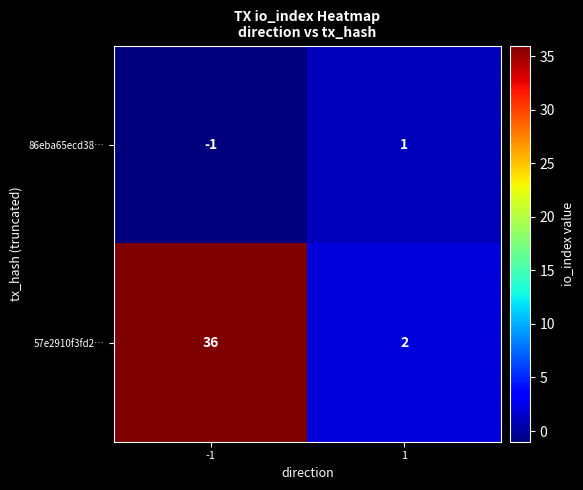

What is the sum of all 57e2910f3fd2… values?

38